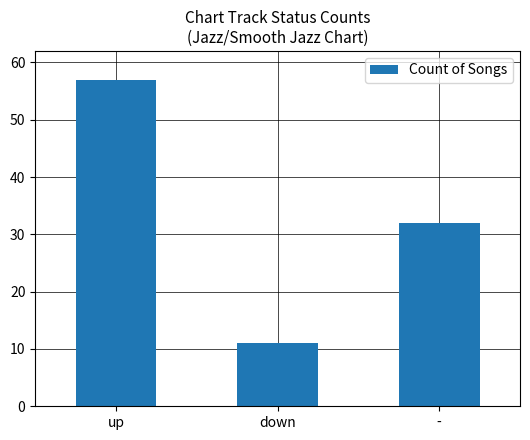

Does the chart contain any negative values?

No